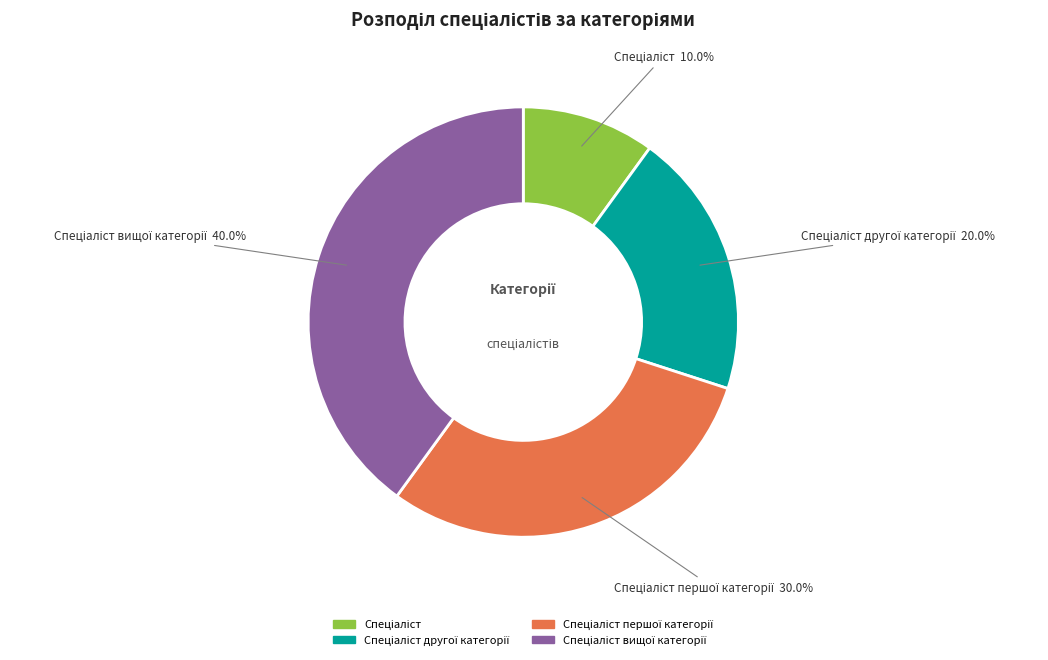

Is there a majority slice in this chart?

No